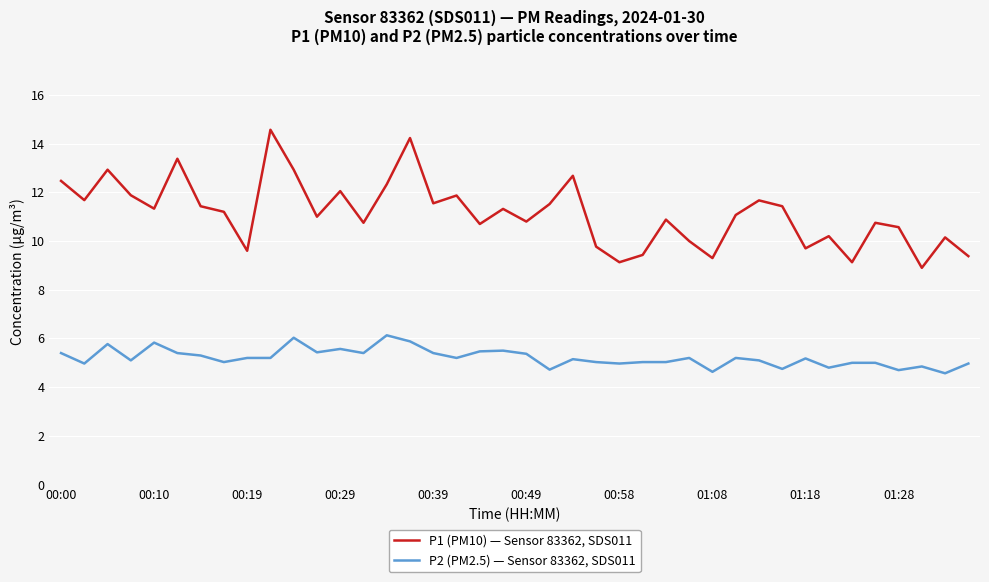

Which series has the widest spread of values?

P1 (PM10) — Sensor 83362, SDS011